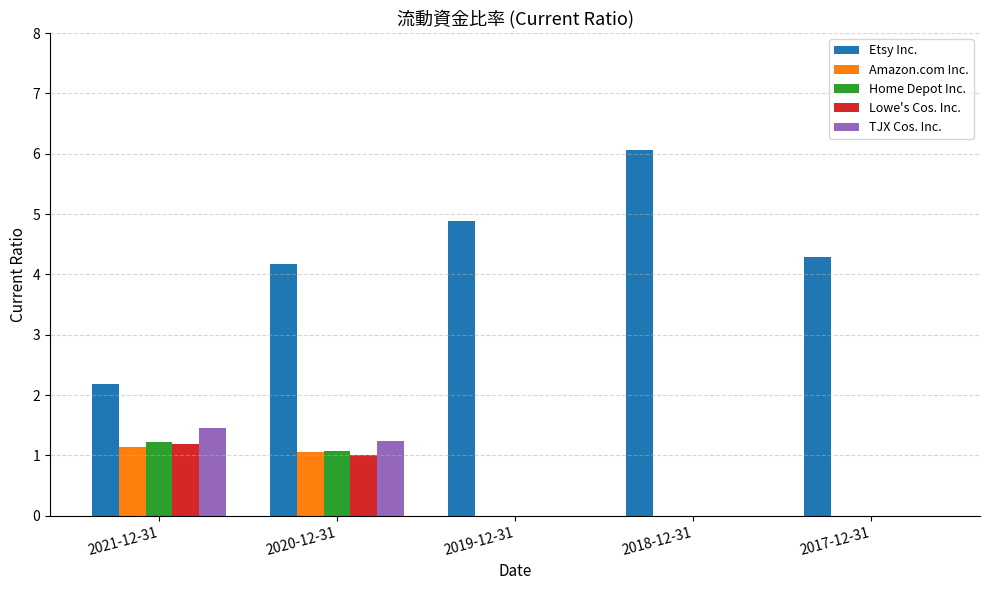

True or false: TJX Cos. Inc. has a value of 0.6 at 2020-12-31.

False